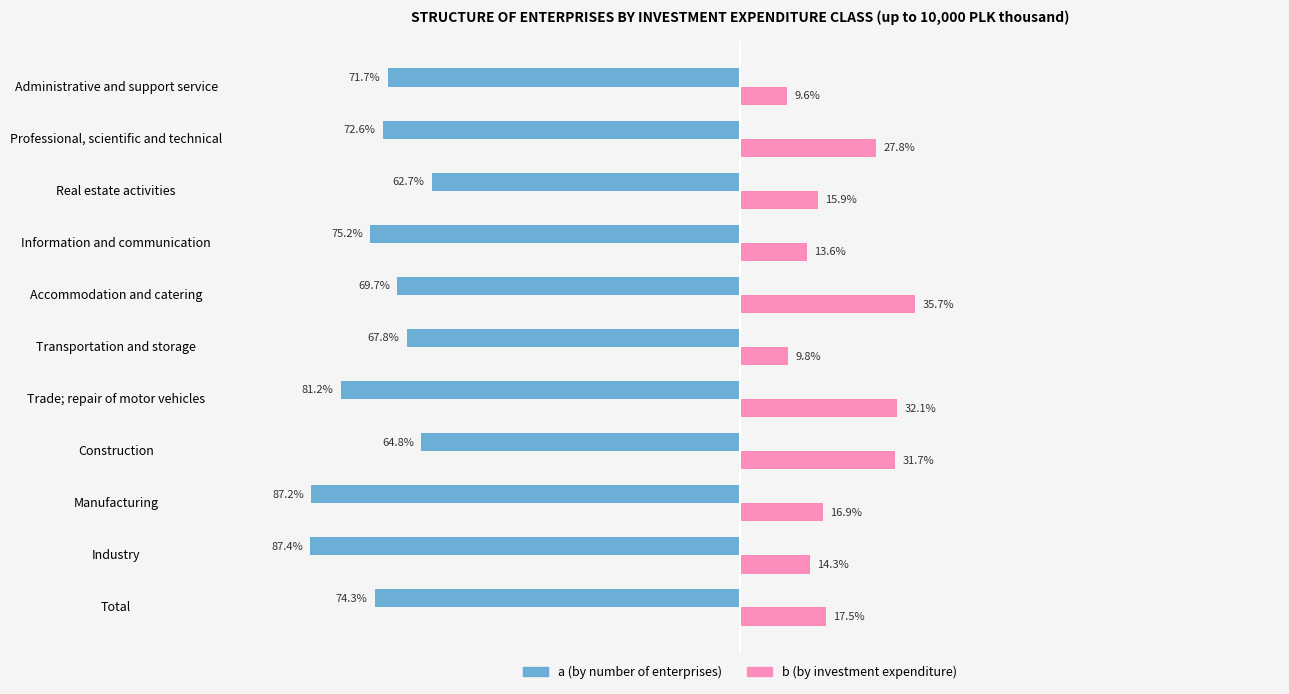

Rank the series at Total from lowest to highest value.

a (by number of enterprises), b (by investment expenditure)